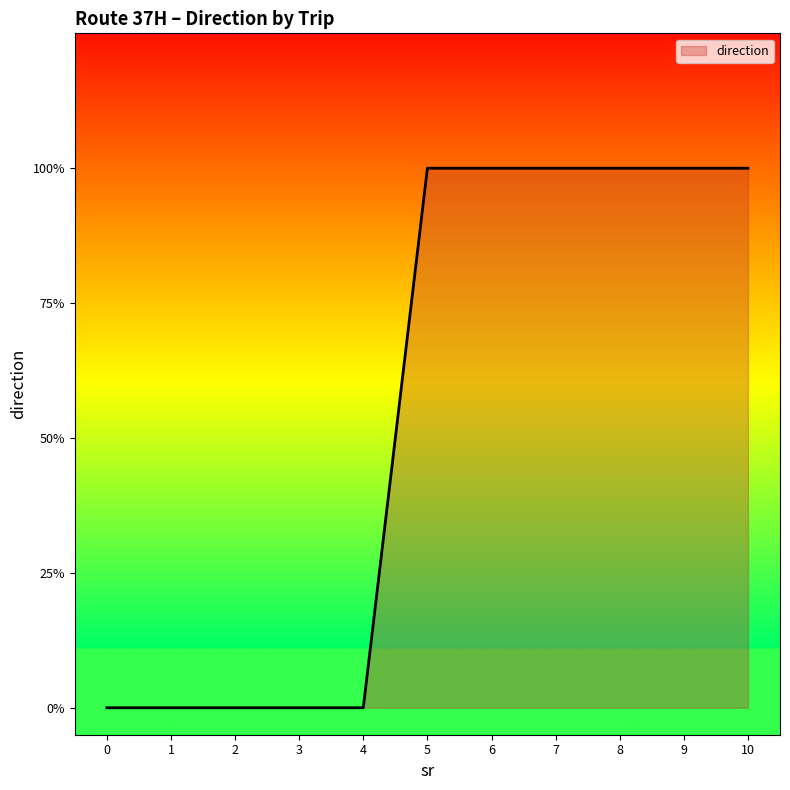

Rank the categories by value from lowest to highest.

0, 1, 2, 3, 4, 5, 6, 7, 8, 9, 10